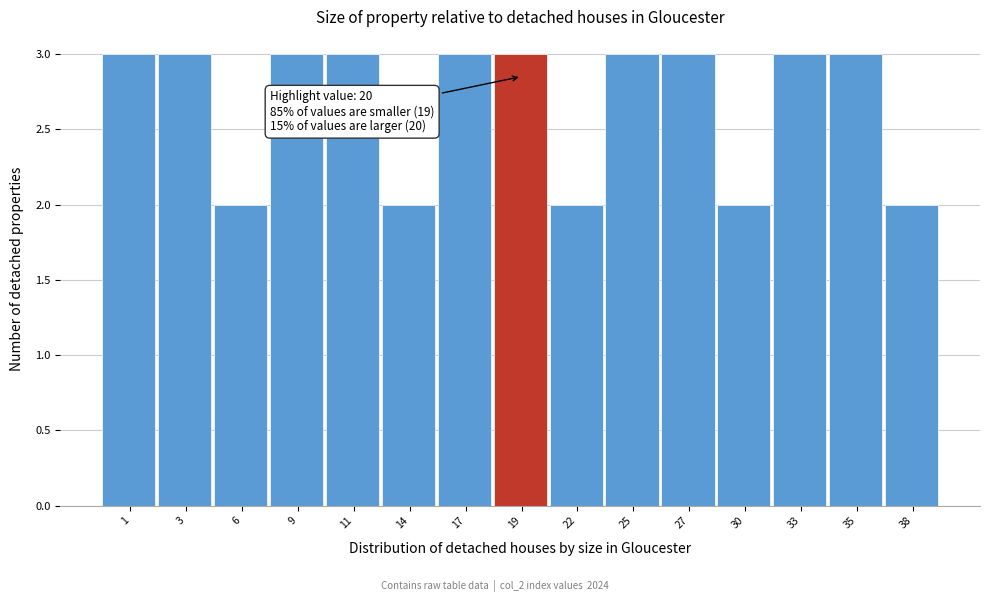

Reading right to left, list all the values displayed in this chart.

2	3	3	2	3	3	2	3	3	2	3	3	2	3	3